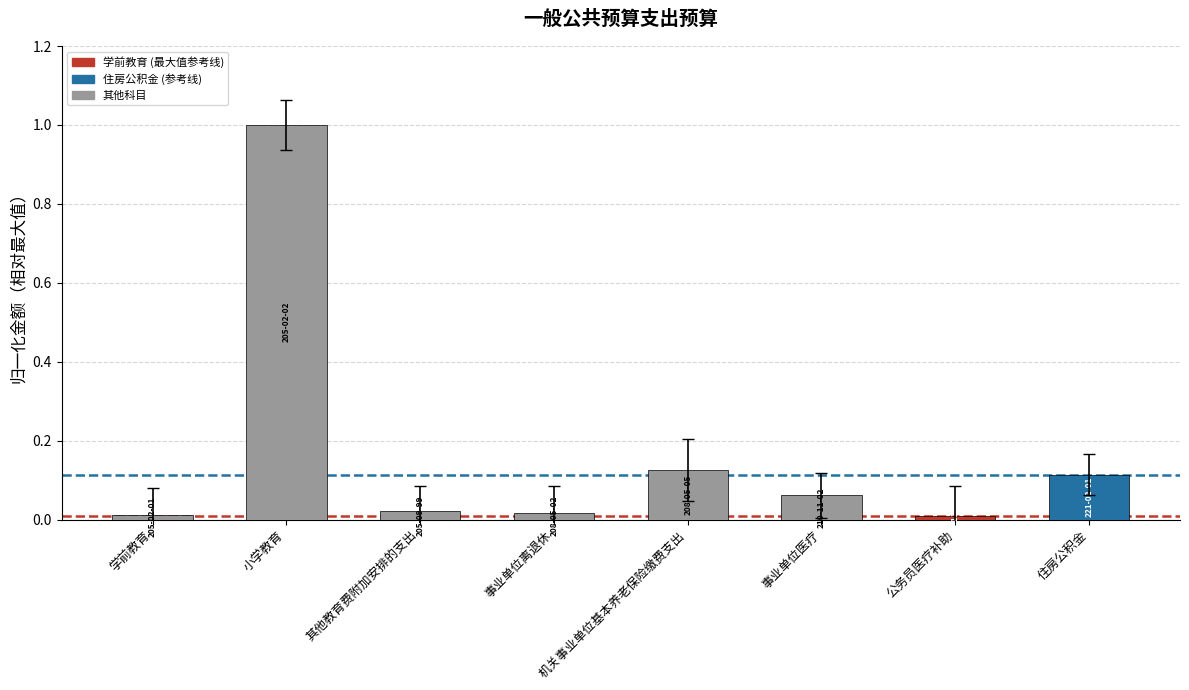

At which category does the chart reach its peak across all series?

小学教育